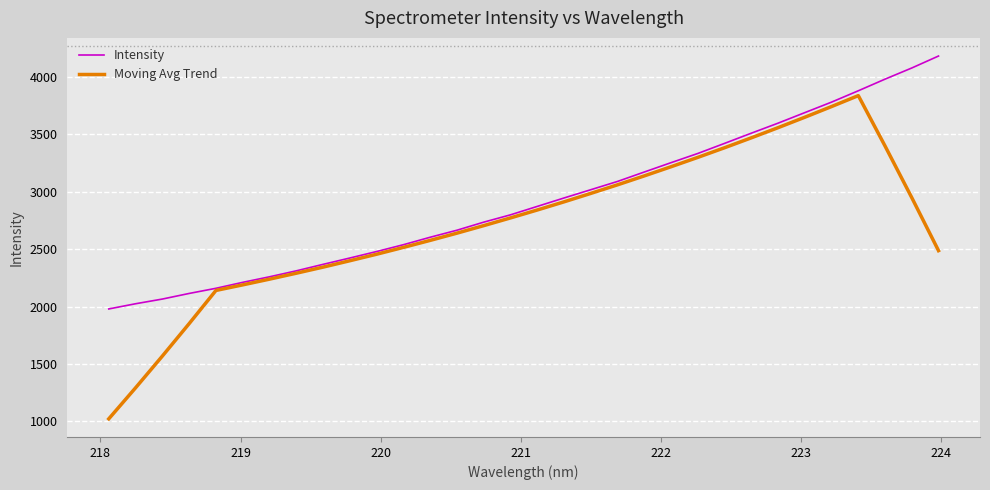

What is the minimum value for Moving Avg Trend?

1022.8